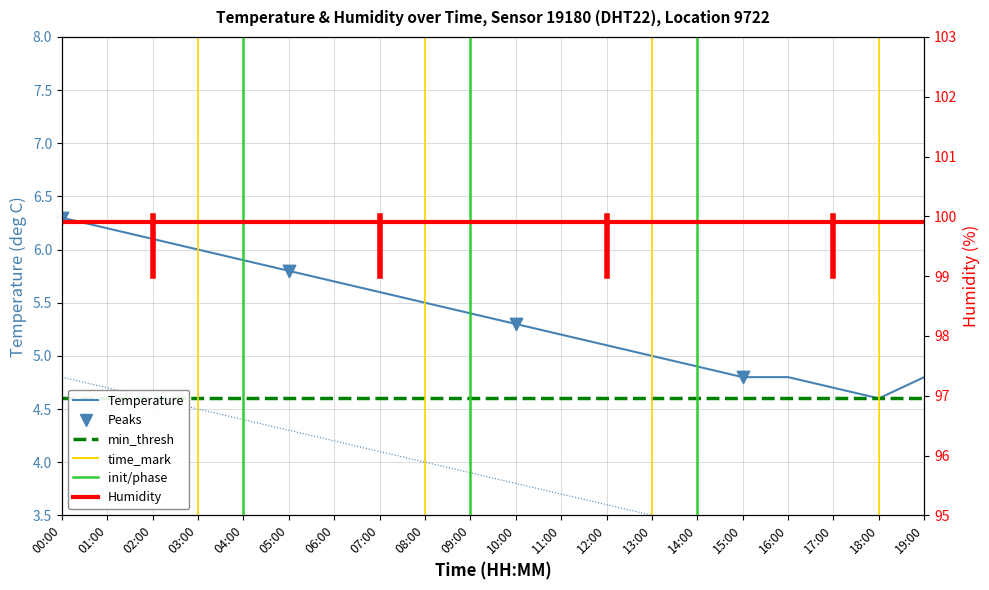

What is the change in value from 02:00 to 10:00?

-0.8